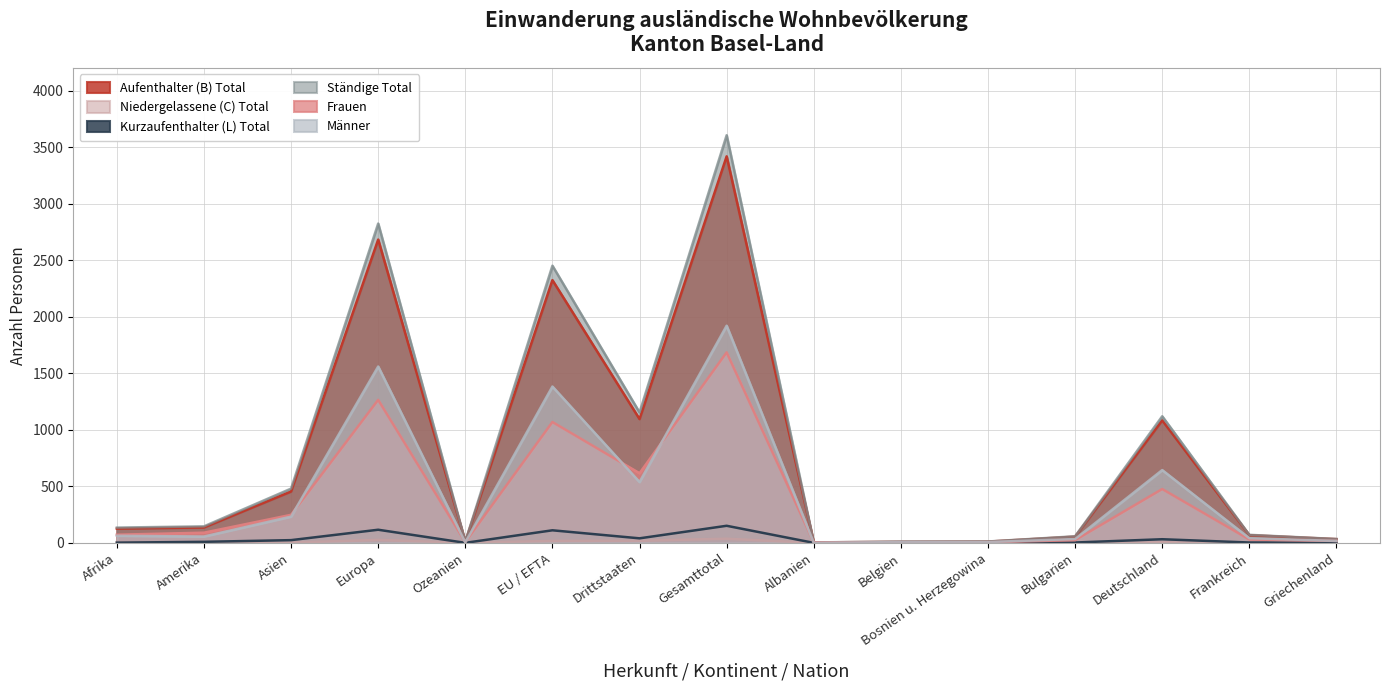

Reading left to right, extract all data points from this chart.

Aufenthalter (B) Total: Afrika=126	Amerika=136	Asien=454	Europa=2683	Ozeanien=11	EU / EFTA=2324	Drittstaaten=1095	Gesamttotal=3419	Albanien=4	Belgien=9	Bosnien u. Herzegowina=11	Bulgarien=55	Deutschland=1083	Frankreich=68	Griechenland=33
Niedergelassene (C) Total: Afrika=7	Amerika=1	Asien=2	Europa=26	Ozeanien=0	EU / EFTA=17	Drittstaaten=19	Gesamttotal=36	Albanien=0	Belgien=1	Bosnien u. Herzegowina=1	Bulgarien=0	Deutschland=5	Frankreich=0	Griechenland=0
Kurzaufenthalter (L) Total: Afrika=2	Amerika=9	Asien=24	Europa=116	Ozeanien=0	EU / EFTA=111	Drittstaaten=40	Gesamttotal=151	Albanien=0	Belgien=1	Bosnien u. Herzegowina=0	Bulgarien=3	Deutschland=32	Frankreich=3	Griechenland=1
Ständige Total: Afrika=135	Amerika=146	Asien=480	Europa=2825	Ozeanien=11	EU / EFTA=2452	Drittstaaten=1154	Gesamttotal=3606	Albanien=4	Belgien=11	Bosnien u. Herzegowina=12	Bulgarien=58	Deutschland=1120	Frankreich=71	Griechenland=34
Frauen: Afrika=72	Amerika=90	Asien=248	Europa=1265	Ozeanien=7	EU / EFTA=1069	Drittstaaten=616	Gesamttotal=1685	Albanien=4	Belgien=4	Bosnien u. Herzegowina=5	Bulgarien=24	Deutschland=476	Frankreich=30	Griechenland=17
Männer: Afrika=63	Amerika=56	Asien=232	Europa=1560	Ozeanien=4	EU / EFTA=1383	Drittstaaten=538	Gesamttotal=1921	Albanien=0	Belgien=7	Bosnien u. Herzegowina=7	Bulgarien=34	Deutschland=644	Frankreich=41	Griechenland=17